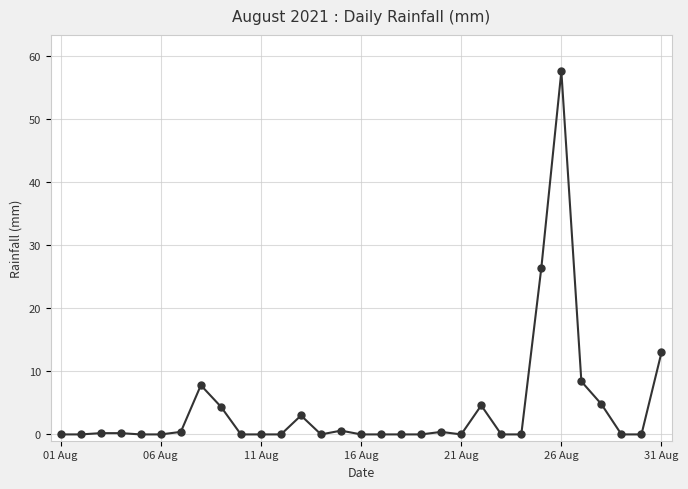

True or false: there are more than 1 points higher than both neighbors.

True